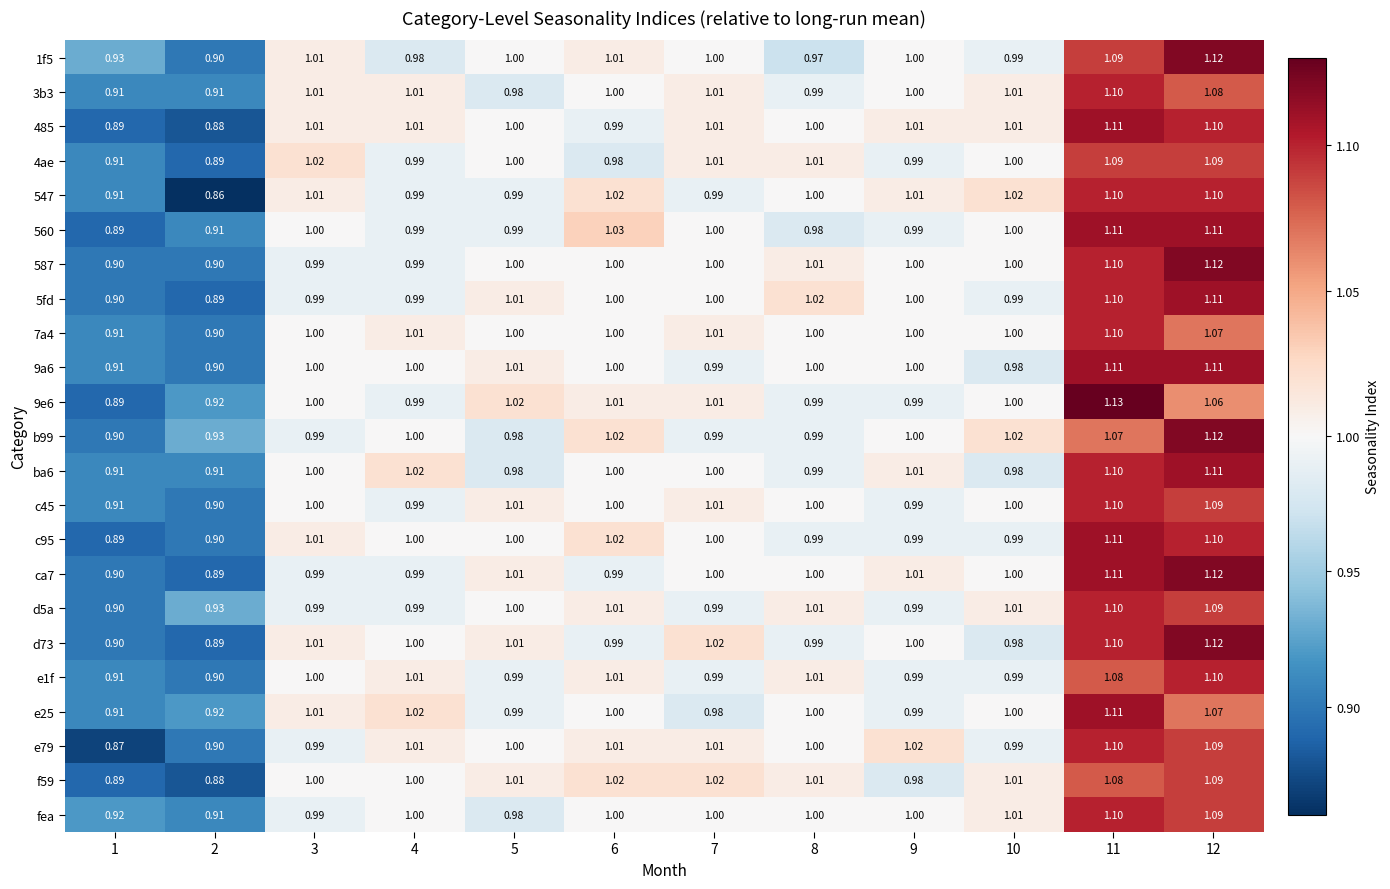

Is the value of e1f at 4 greater than the value of d5a at 12?

No